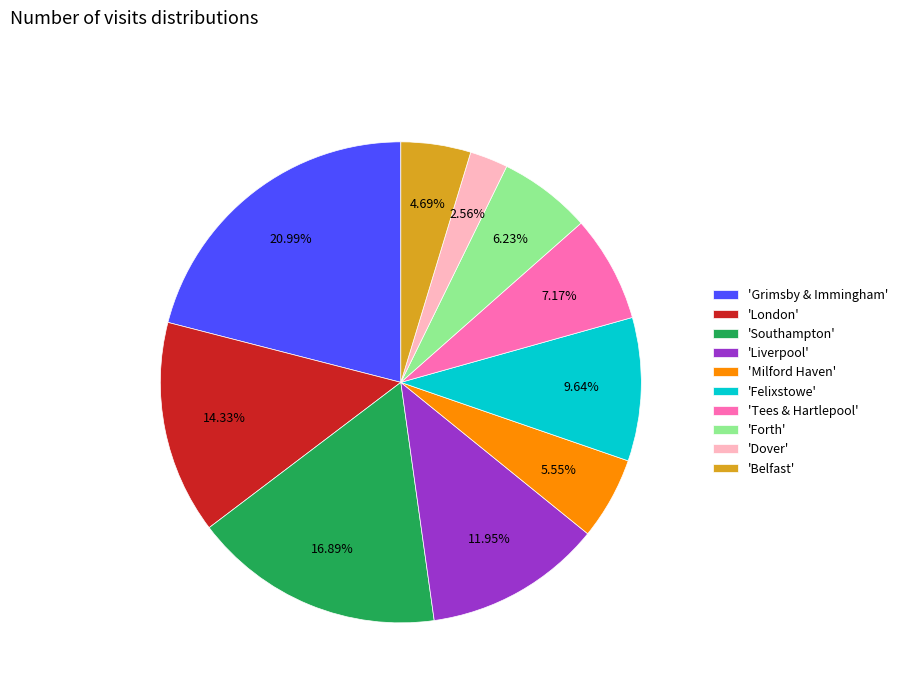

Combined, do 'Belfast' and 'Liverpool' account for over 50%?

No